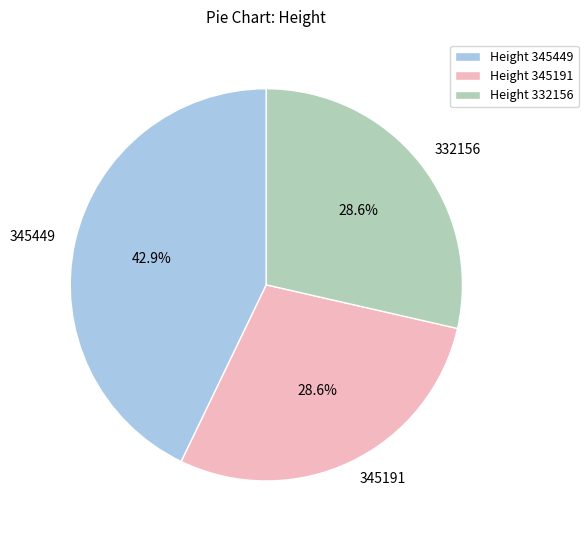

To the nearest percent, what portion does 345191 represent?

29%